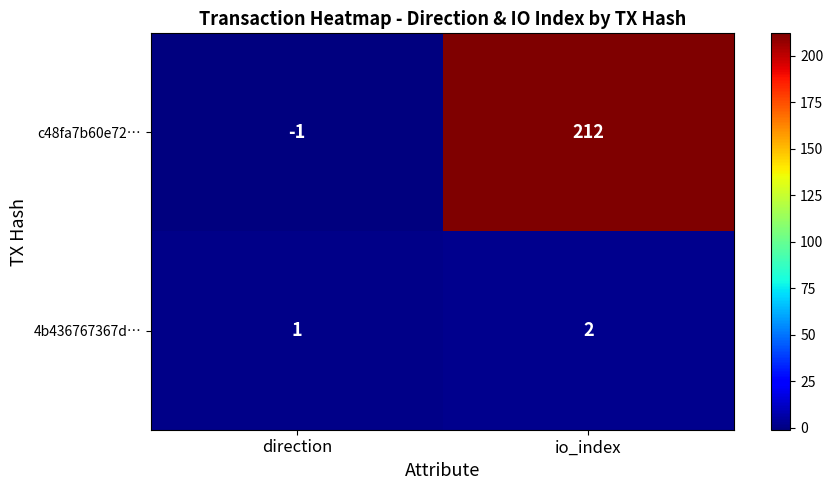

Reading right to left, extract all data points from this chart.

c48fa7b60e72…: 212	-1
4b436767367d…: 2	1